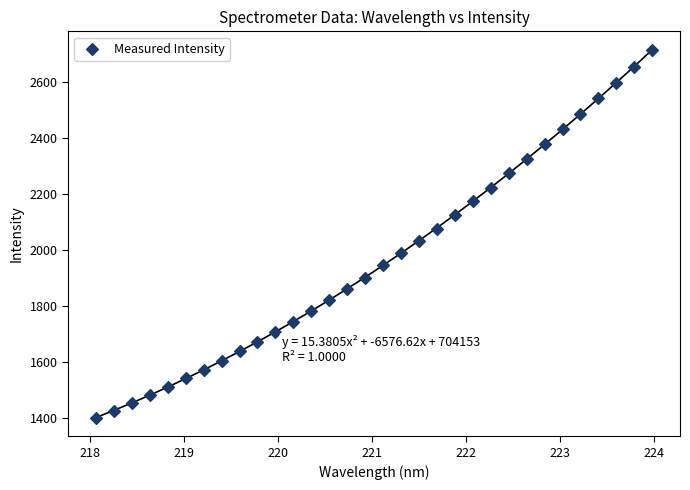

What is the range of X values (max minus min)?

5.9